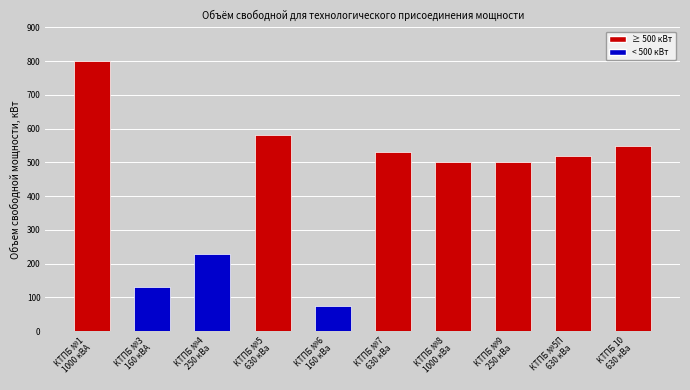

What is the maximum value shown in the chart?

800